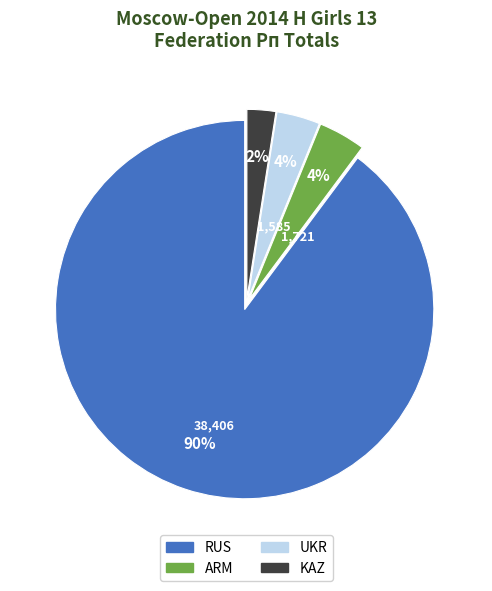

To the nearest percent, what is the average slice percentage?

25%